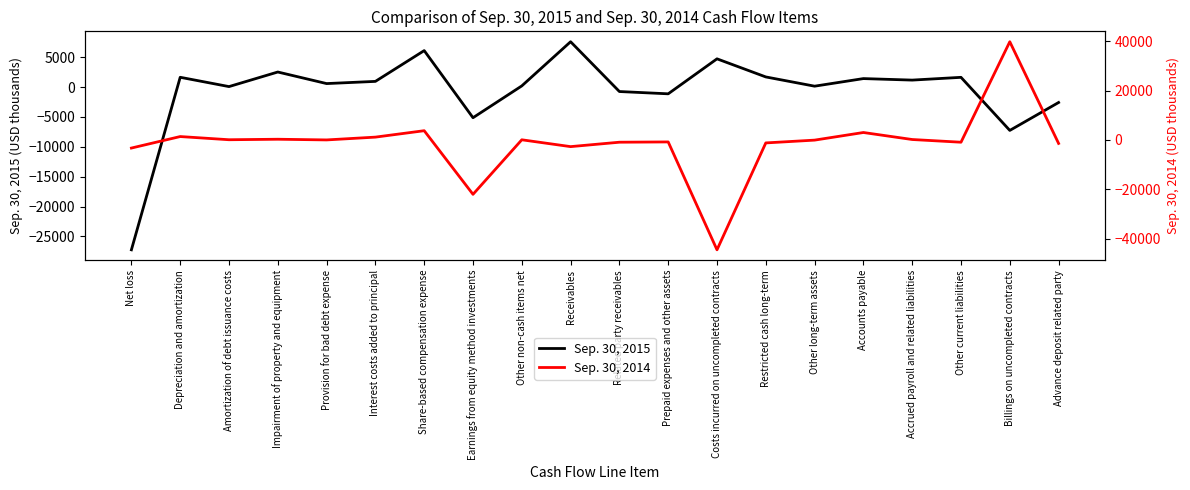

What is the sum of the Sep. 30, 2014 values at Impairment of property and equipment and Costs incurred on uncompleted contracts?

-44199